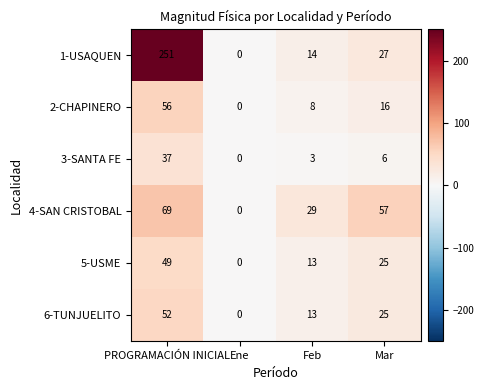

List the series in order of their peak value, lowest first.

3-SANTA FE, 5-USME, 6-TUNJUELITO, 2-CHAPINERO, 4-SAN CRISTOBAL, 1-USAQUEN